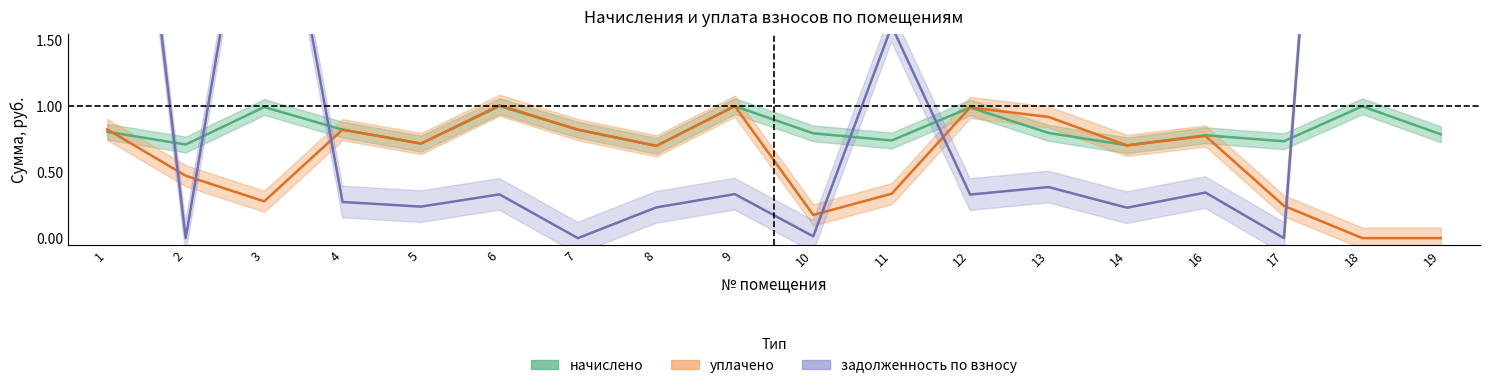

How many intersections are there between задолженность по взносу and начислено?

6